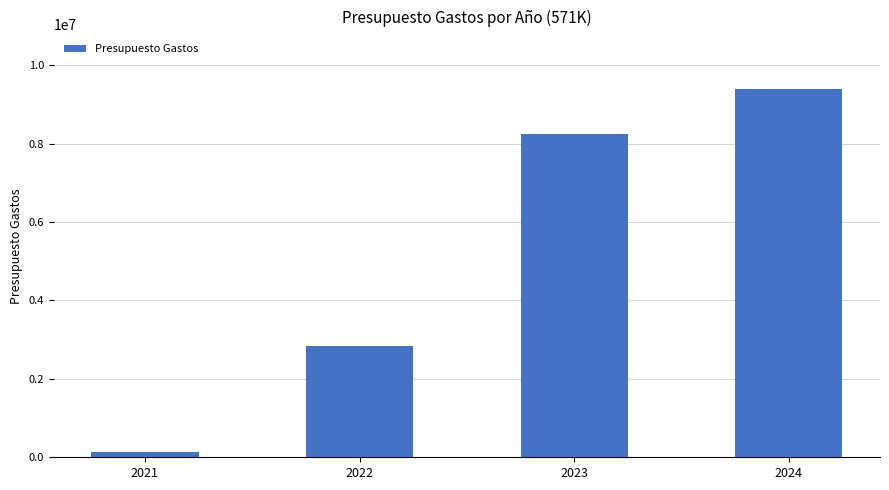

Count the number of categories in the chart.

4